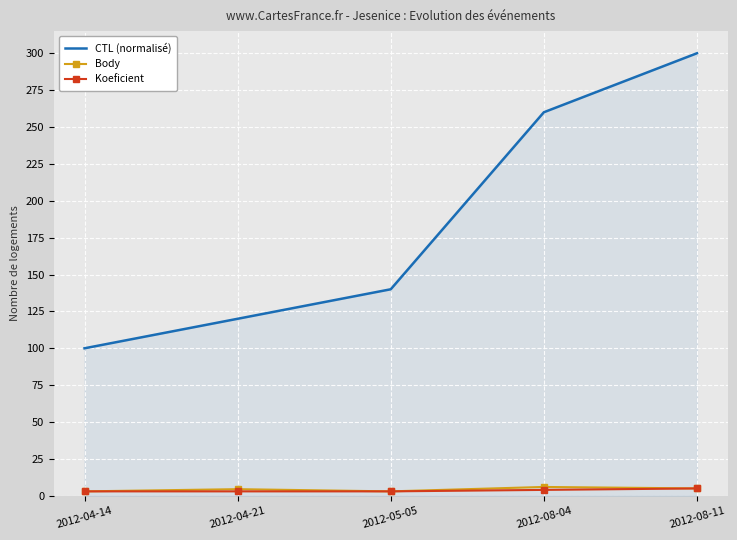

True or false: Body and CTL (normalisé) cross at least once.

False